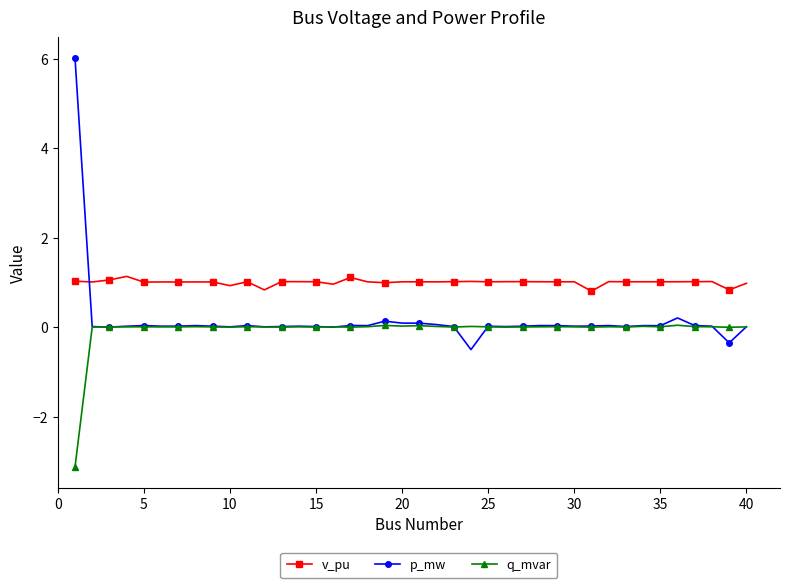

What is the minimum value for q_mvar?

-3.1